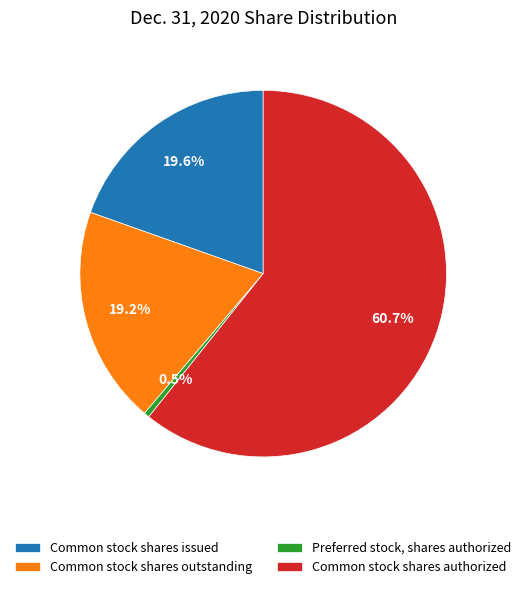

Which category has the biggest portion of the pie?

Common stock shares authorized